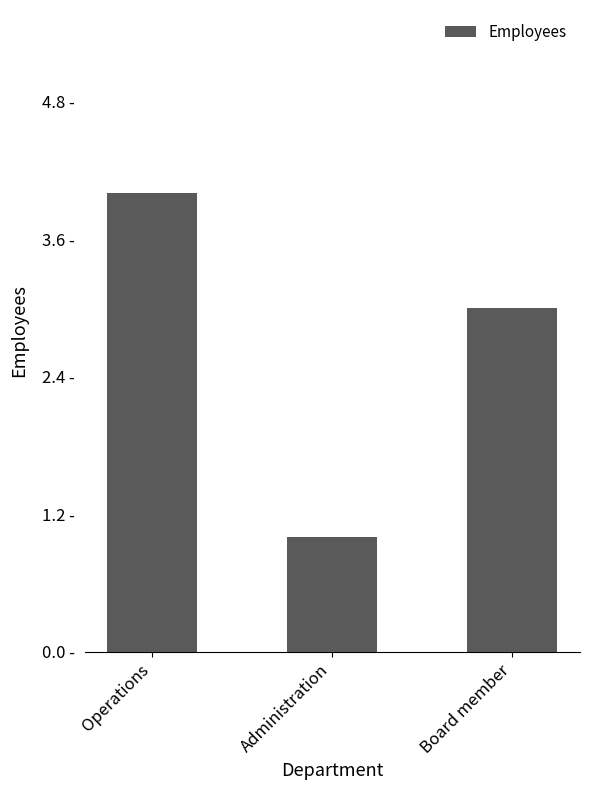

What is the maximum value shown in the chart?

4